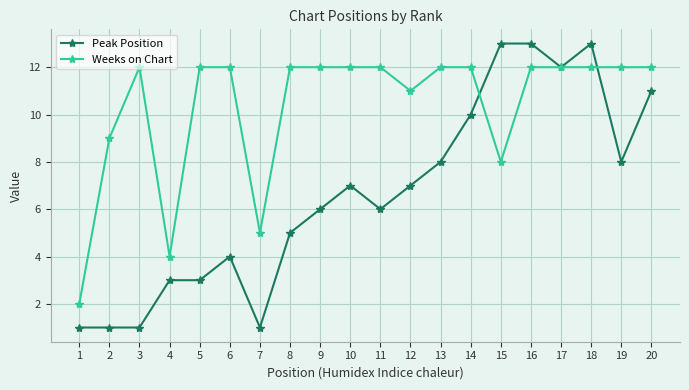

Reading left to right, transcribe all the data shown in this chart.

Peak Position: 1	1	1	3	3	4	1	5	6	7	6	7	8	10	13	13	12	13	8	11
Weeks on Chart: 2	9	12	4	12	12	5	12	12	12	12	11	12	12	8	12	12	12	12	12